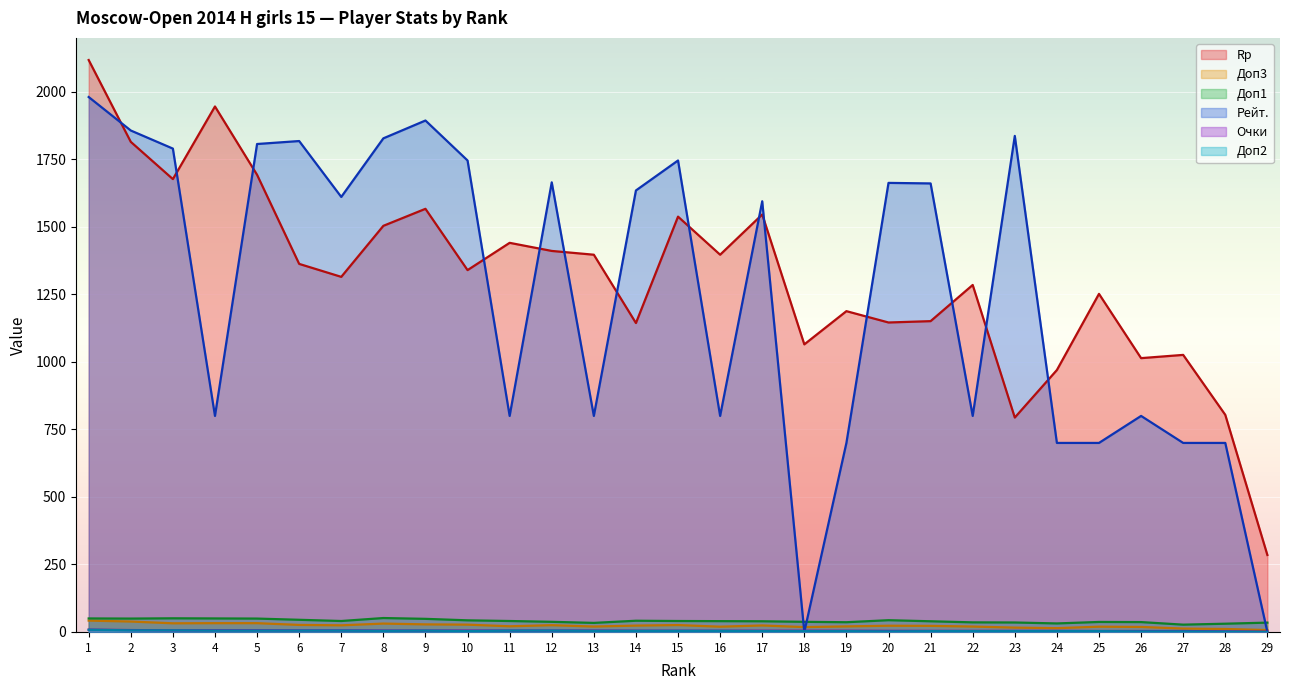

What is the sum of all Доп3 values?

675.0